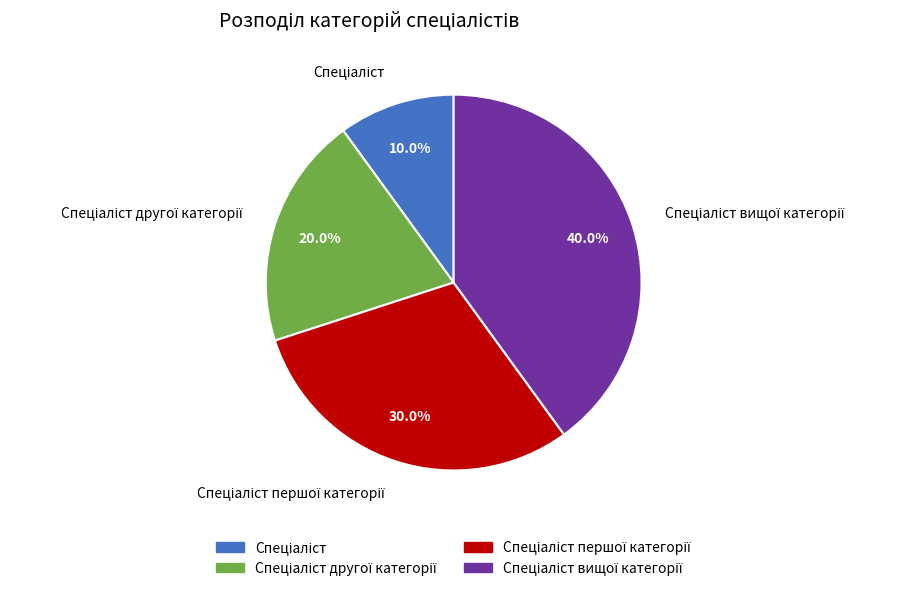

Is it true that Спеціаліст першої категорії is 22% of the pie?

False